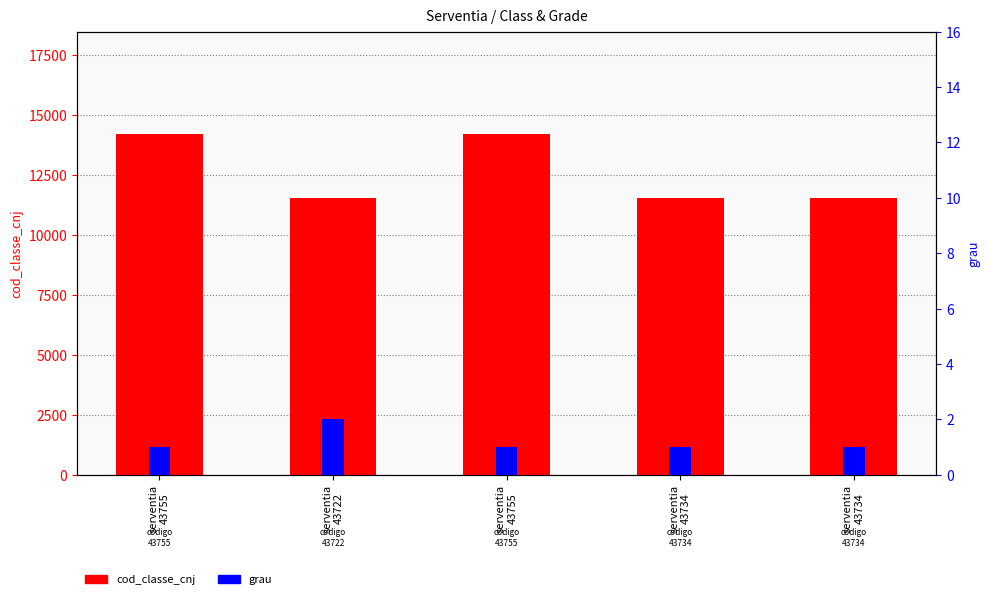

What is the smallest value displayed?

1